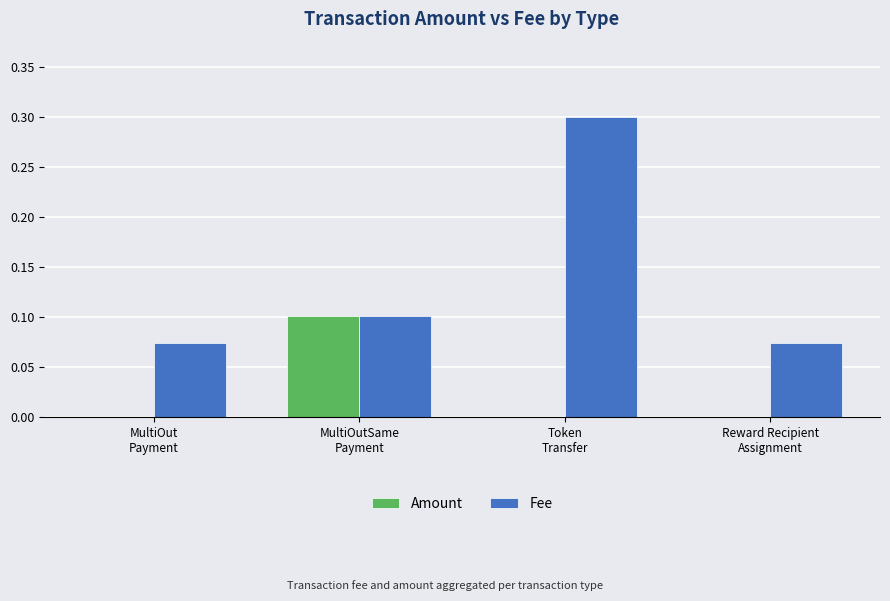

Count the number of categories in the chart.

4